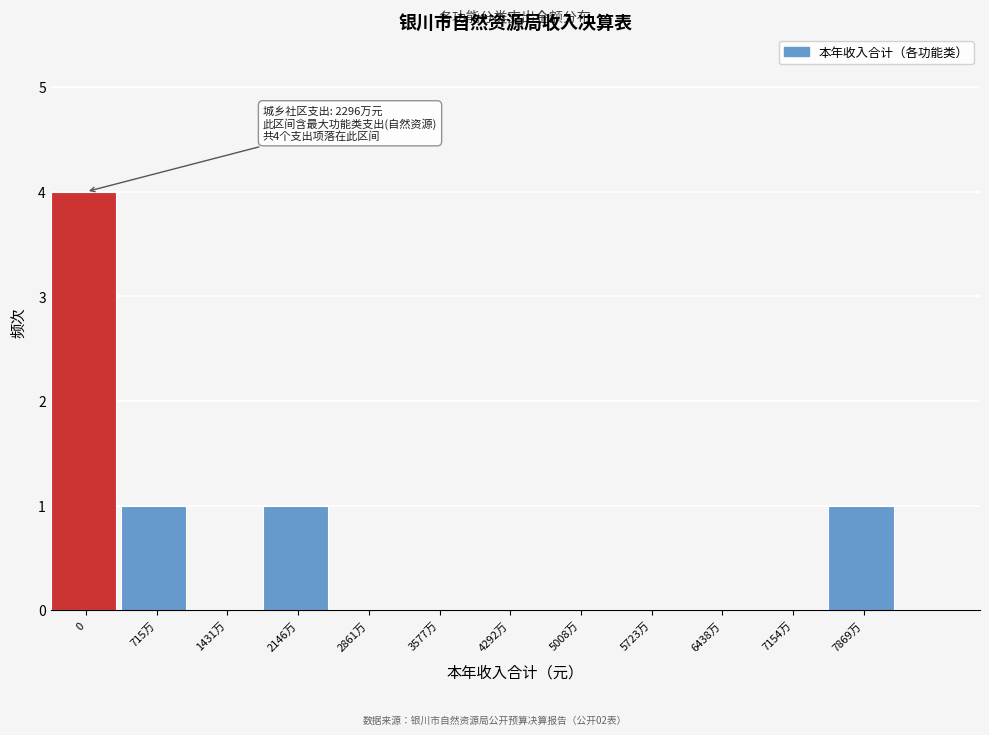

Reading left to right, extract all data points from this chart.

0=4	715万=1	1431万=0	2146万=1	2861万=0	3577万=0	4292万=0	5008万=0	5723万=0	6438万=0	7154万=0	7869万=1